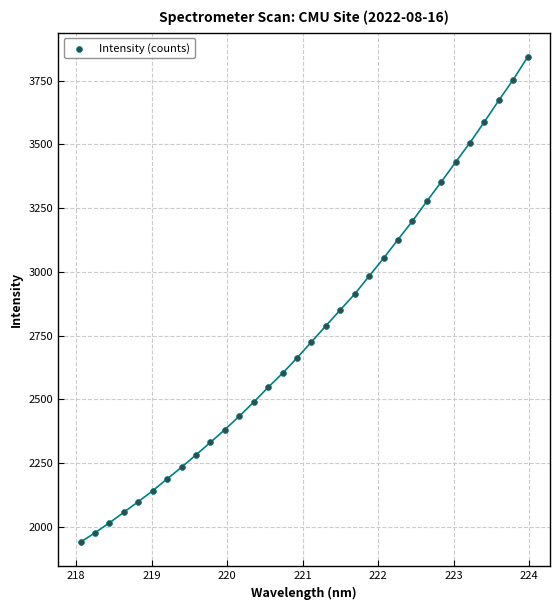

What is the range of X values (max minus min)?

5.9